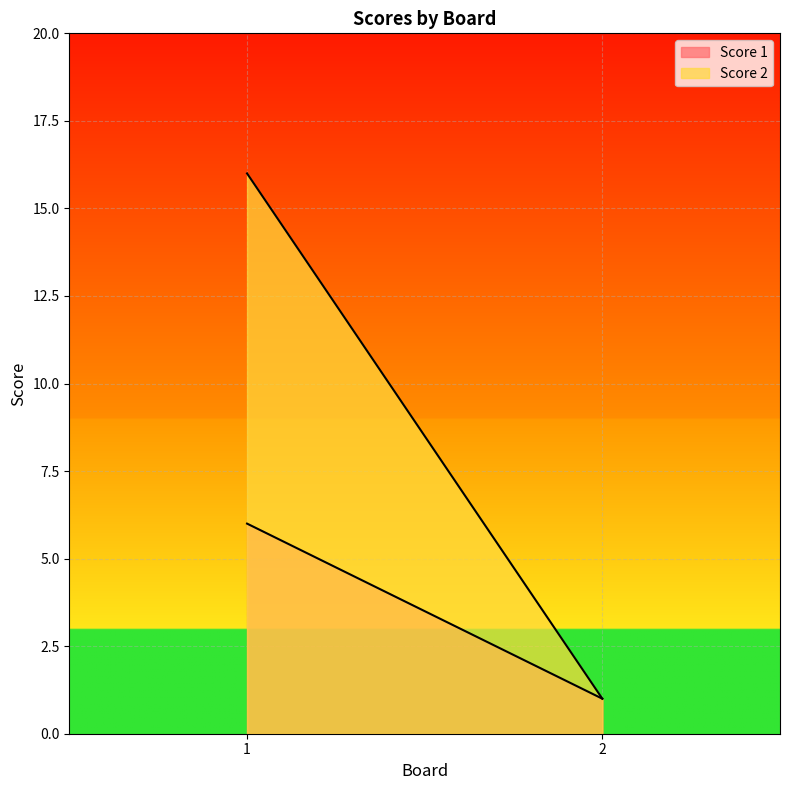

Is it true that Score 2 equals 1 at 2?

True